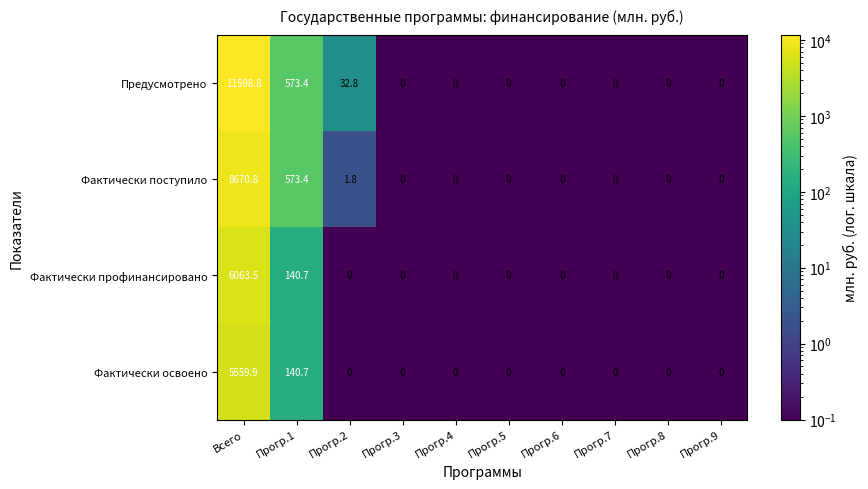

Which series has the widest spread of values?

Предусмотрено